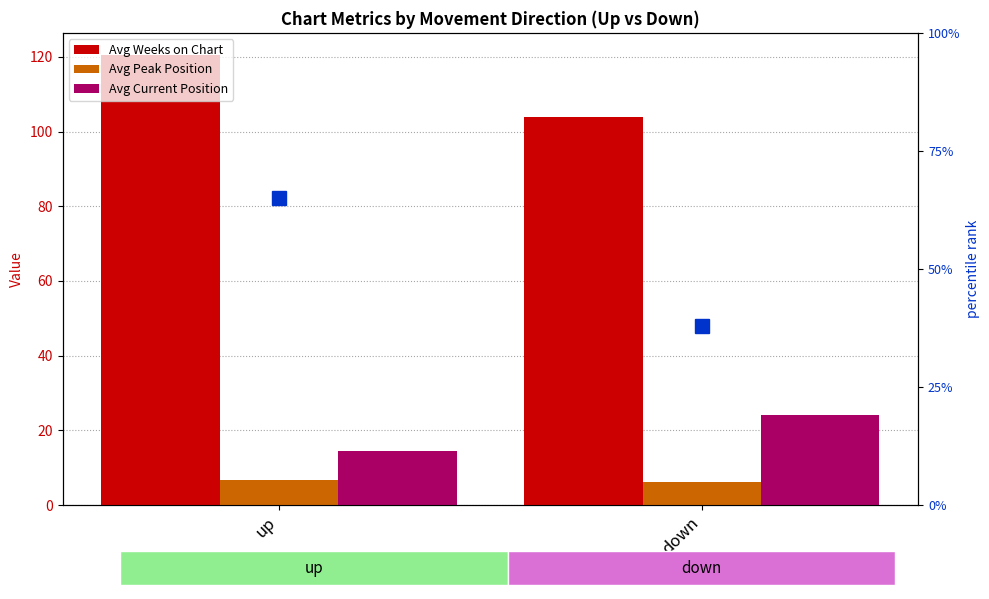

Which category has the lowest value in the Avg Peak Position series?

down